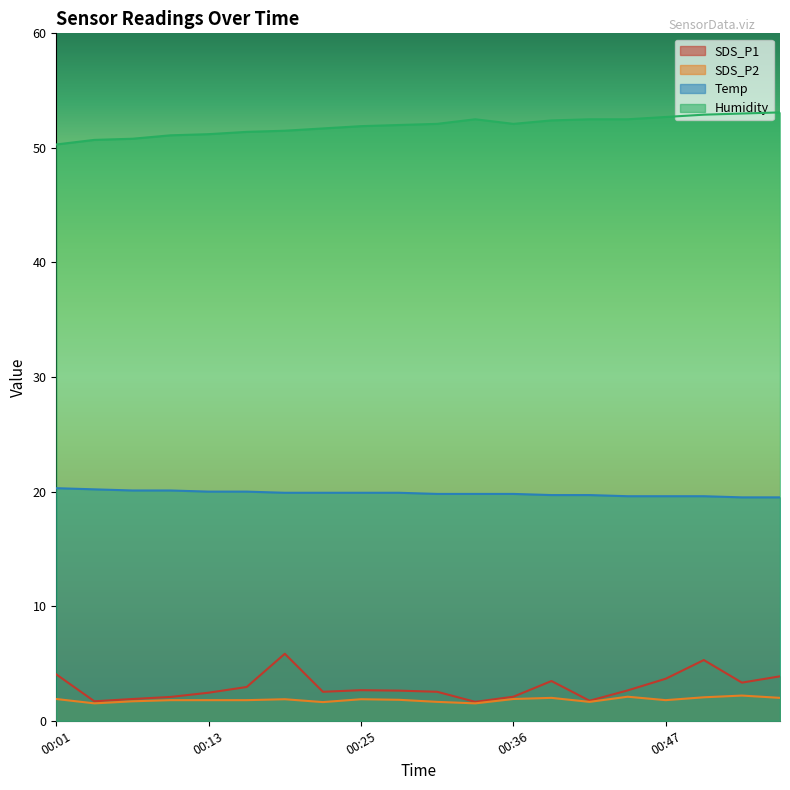

At 00:01, list the series in order from smallest to largest.

SDS_P2, SDS_P1, Temp, Humidity